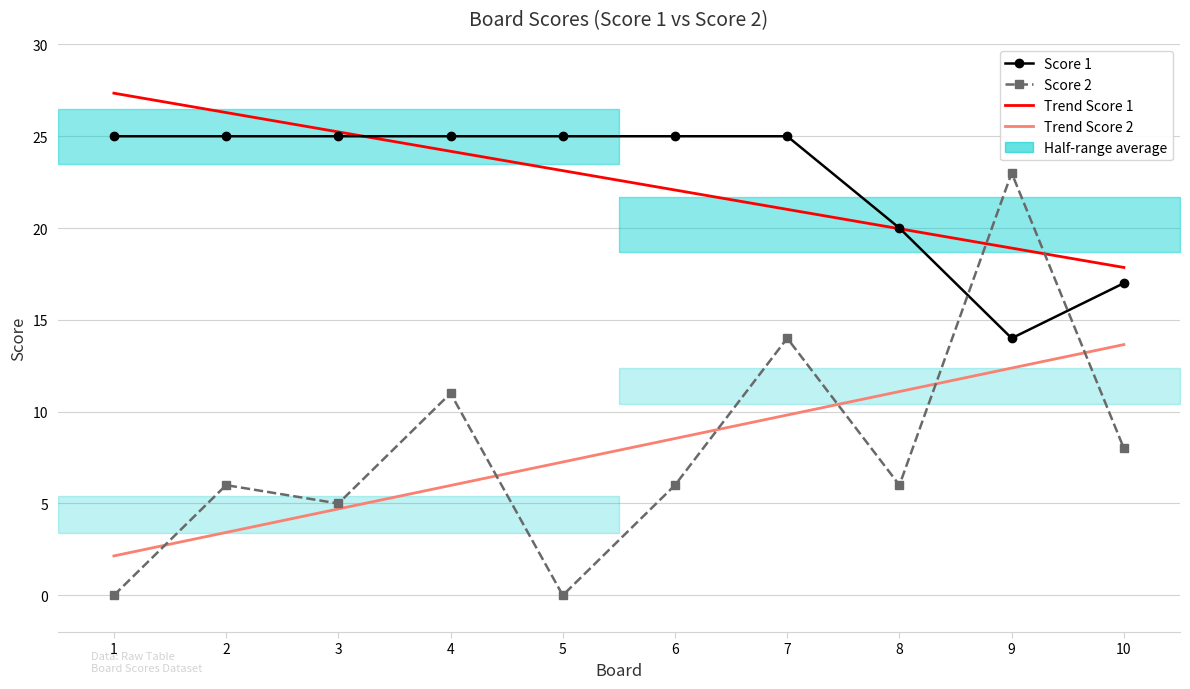

What is the difference between the second highest and second lowest values in the Score 1 series?

8.0